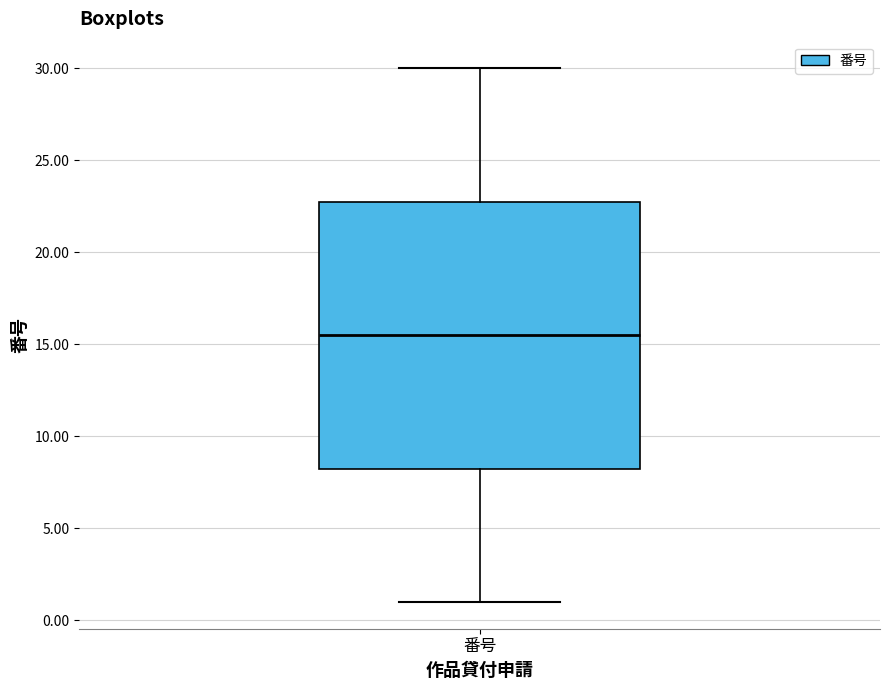

Transcribe this box plot: give where the median line is, the range the box spans, and where the two whiskers end, as read against the y-axis. The values are not printed on the chart, so give them approximately, as read against the axis.

median 15.5, box 8.5 to 23.0, whiskers 1.0 to 30.0